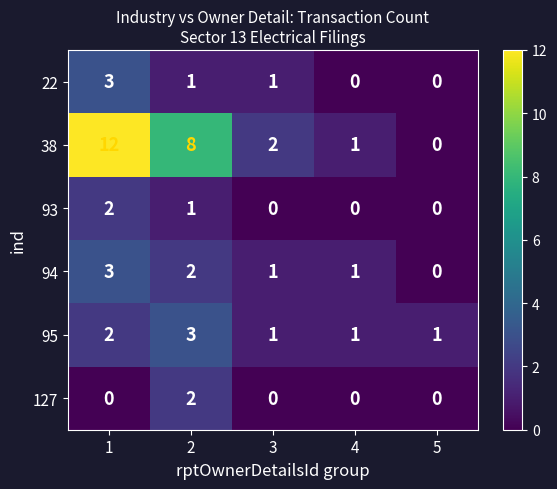

Is it true that 22 equals 0 at 4?

True